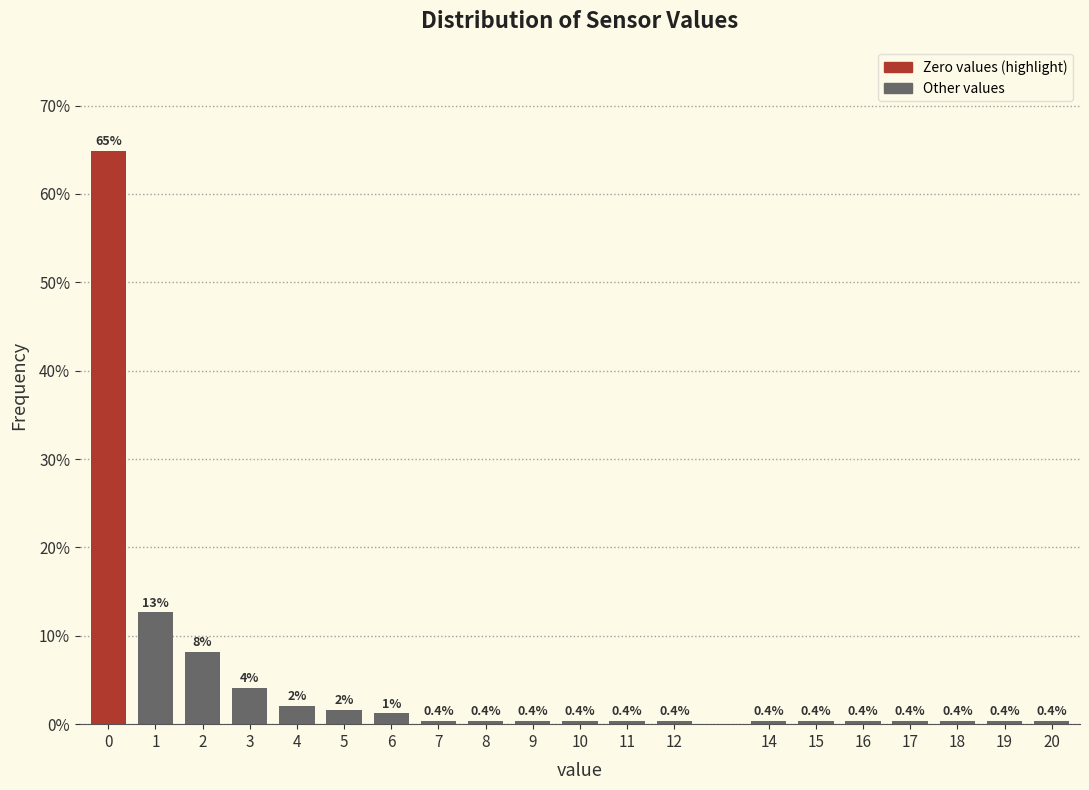

True or false: the data shows 0.4 at 10.

True